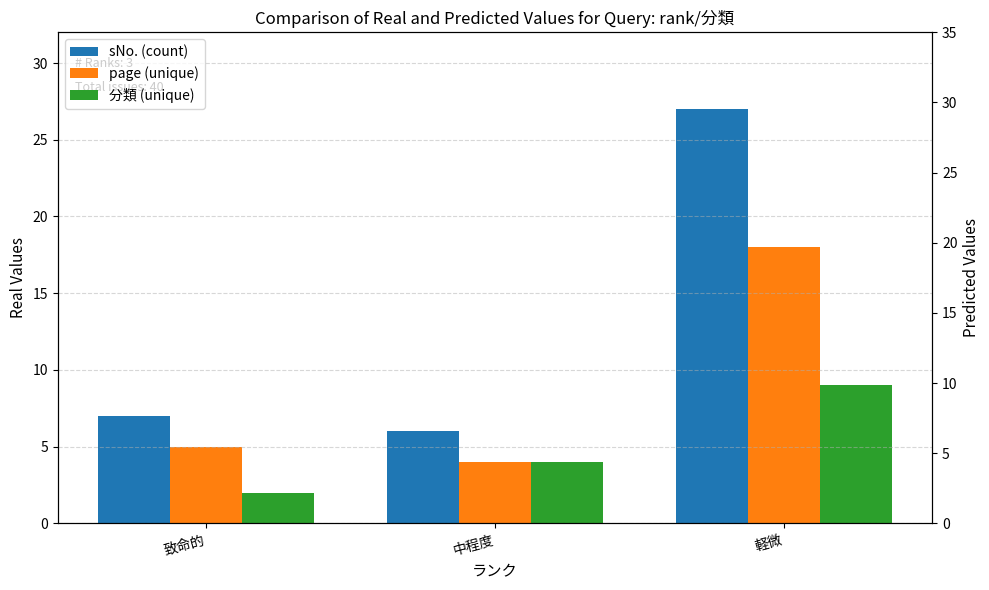

What is the label of the 1st bar from the left?

致命的